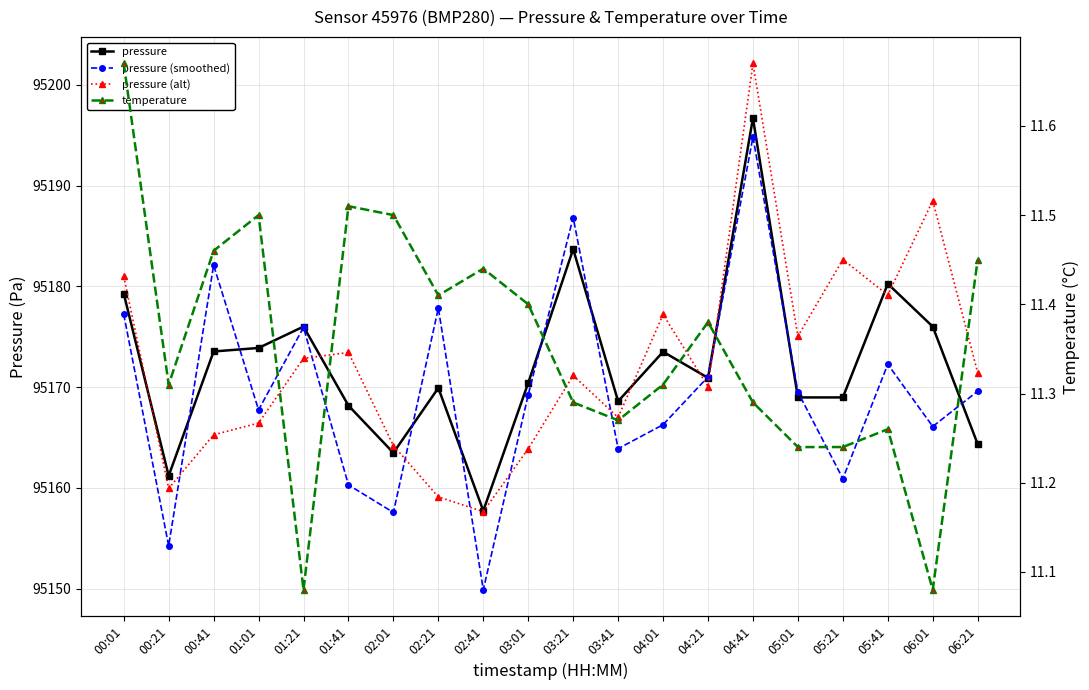

Rank the categories by pressure (smoothed) value from lowest to highest.

02:41, 00:21, 02:01, 01:41, 05:21, 03:41, 06:01, 04:01, 01:01, 03:01, 05:01, 06:21, 04:21, 05:41, 01:21, 00:01, 02:21, 00:41, 03:21, 04:41